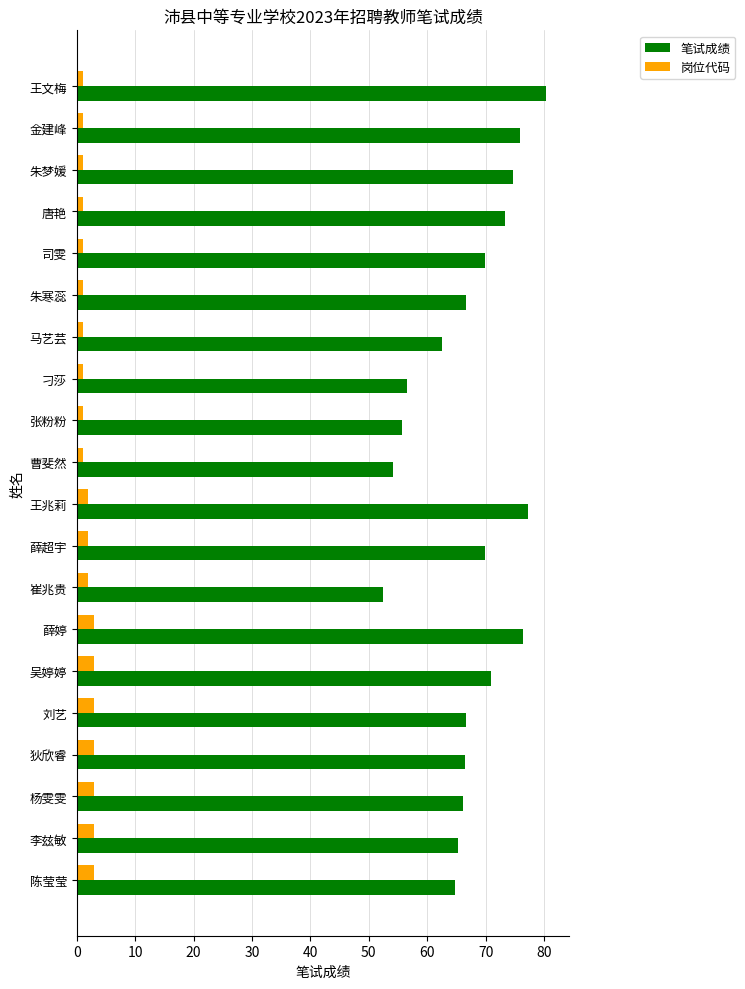

What is the average value of the 岗位代码 series?

1.9